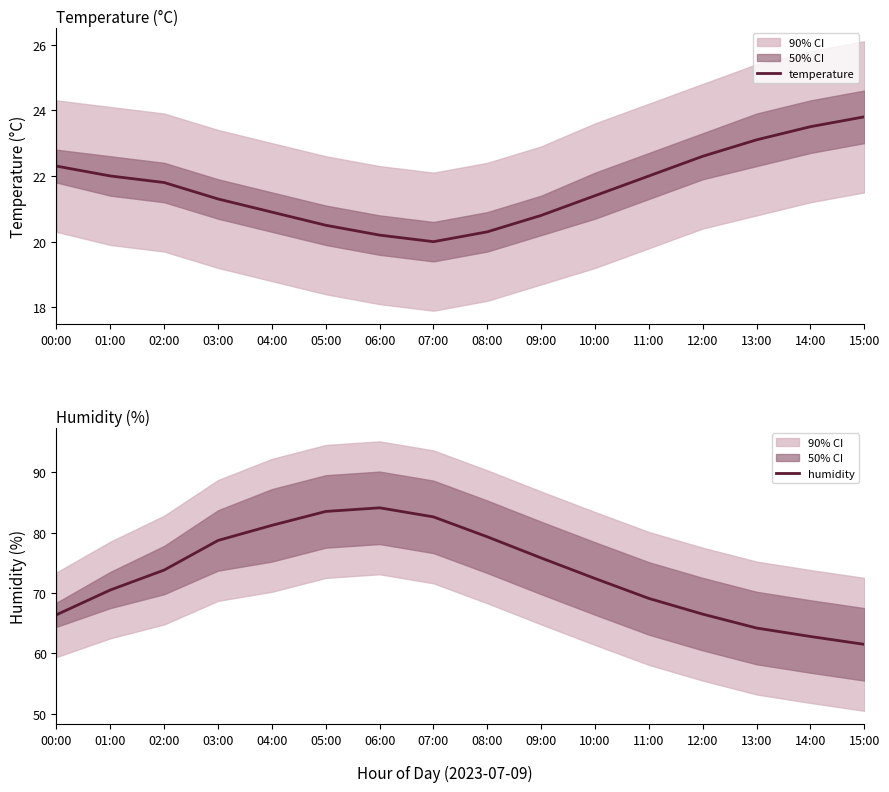

Reading left to right, extract all data points from this chart.

temperature: 00:00=22.3	01:00=22.0	02:00=21.8	03:00=21.3	04:00=20.9	05:00=20.5	06:00=20.2	07:00=20.0	08:00=20.3	09:00=20.8	10:00=21.4	11:00=22.0	12:00=22.6	13:00=23.1	14:00=23.5	15:00=23.8
humidity: 00:00=66.4	01:00=70.5	02:00=73.8	03:00=78.7	04:00=81.2	05:00=83.5	06:00=84.1	07:00=82.6	08:00=79.3	09:00=75.8	10:00=72.4	11:00=69.1	12:00=66.5	13:00=64.2	14:00=62.8	15:00=61.5